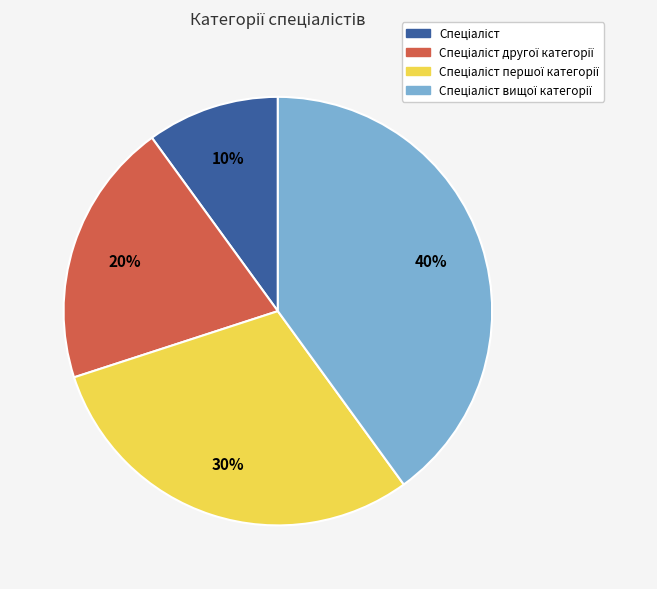

Is there a majority slice in this chart?

No